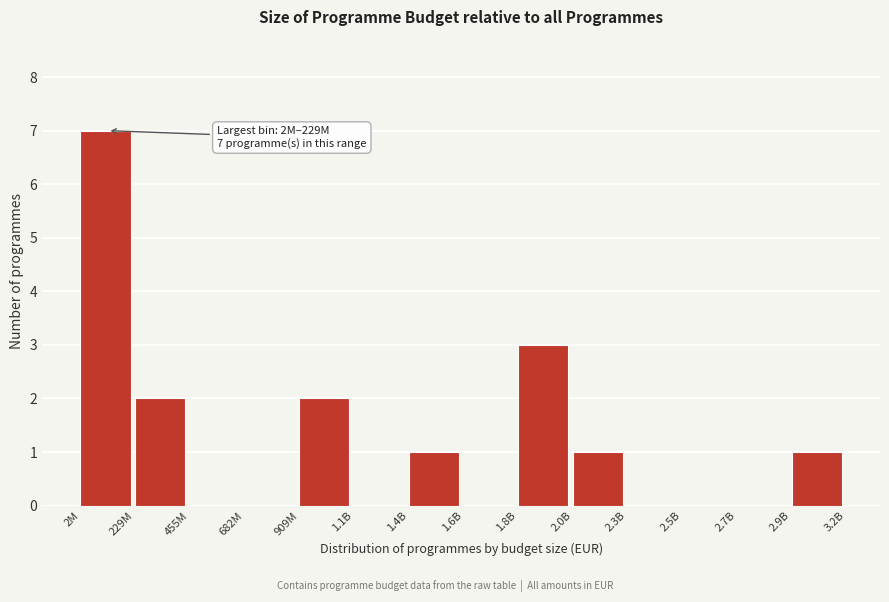

Reading right to left, extract all data points from this chart.

2.9B=1	2.7B=0	2.5B=0	2.3B=0	2.0B=1	1.8B=3	1.6B=0	1.4B=1	1.1B=0	909M=2	682M=0	455M=0	229M=2	2M=7